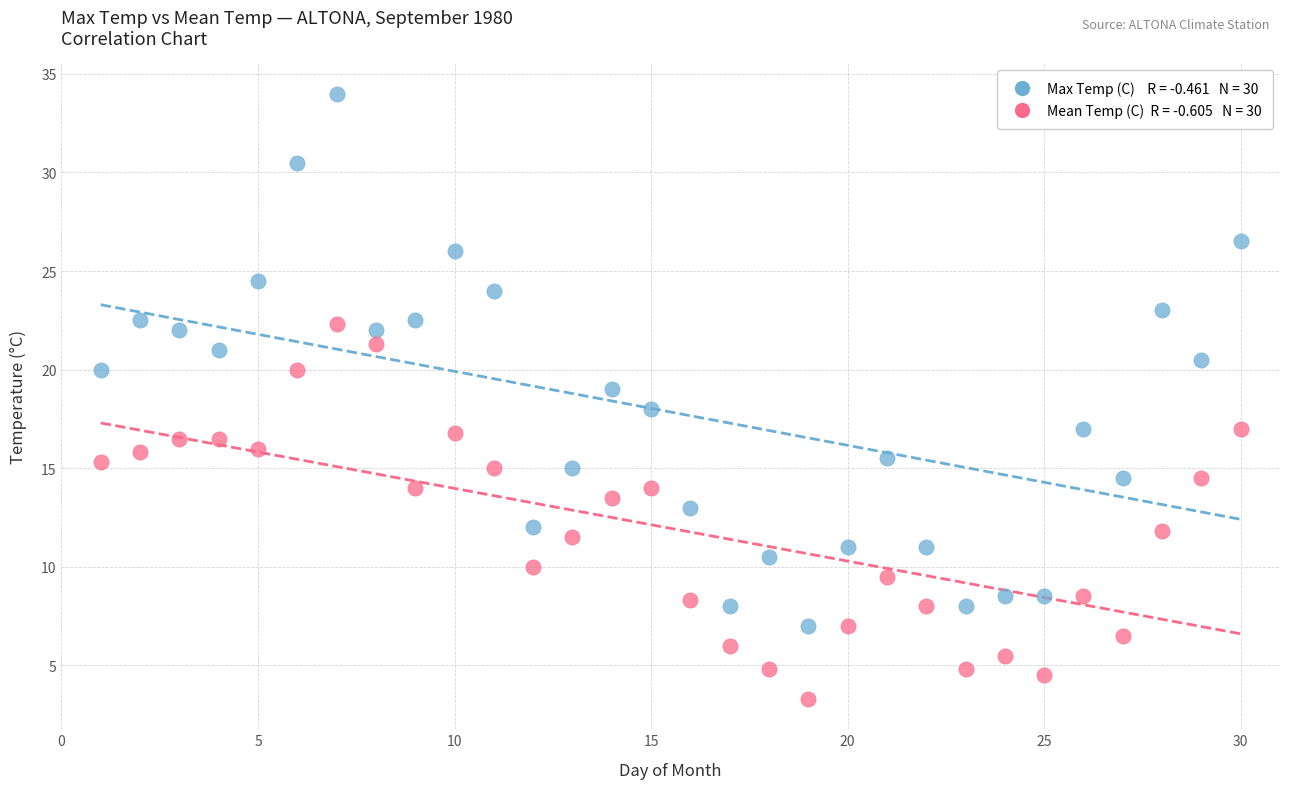

Across all data points, what is the range of X values (max minus min)?

29.0